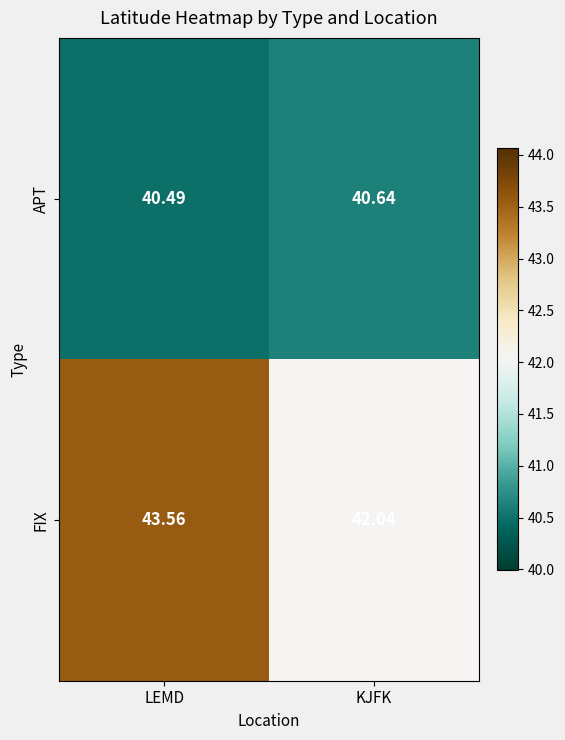

At which category is the sum across all series the highest?

LEMD